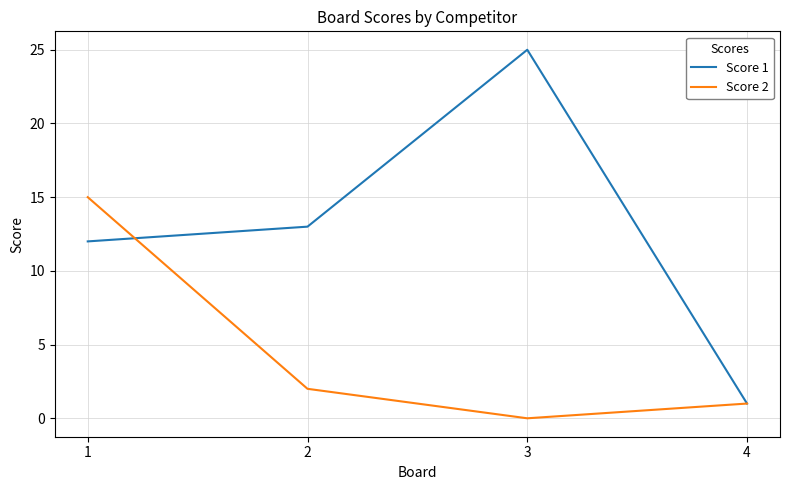

How many lines are shown in the chart?

2